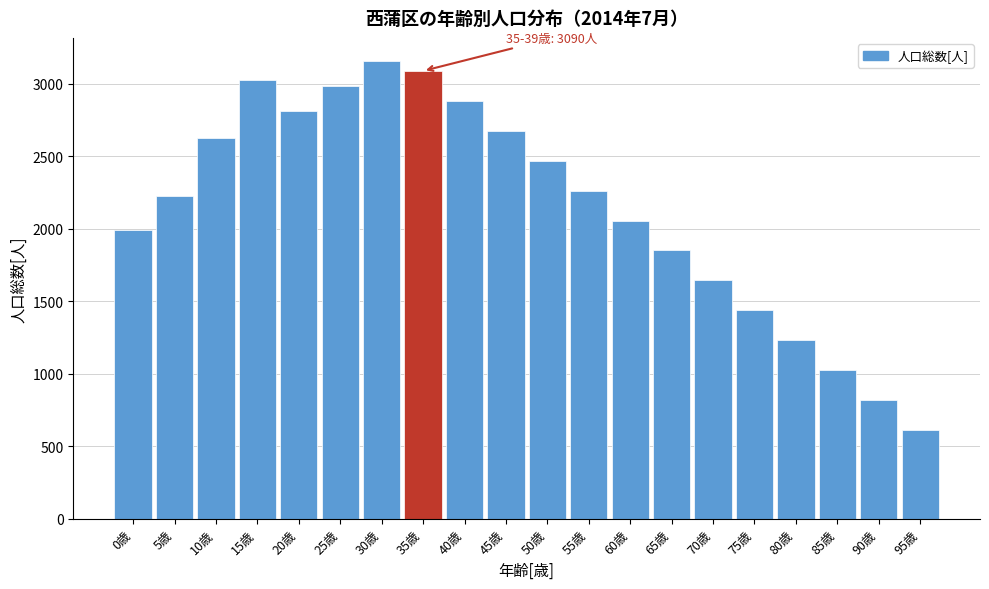

Reading left to right, list all the values displayed in this chart.

0歳=1993	5歳=2226	10歳=2629	15歳=3026	20歳=2813	25歳=2989	30歳=3160	35歳=3090	40歳=2883	45歳=2677	50歳=2471	55歳=2264	60歳=2058	65歳=1852	70歳=1646	75歳=1439	80歳=1233	85歳=1026	90歳=819	95歳=613